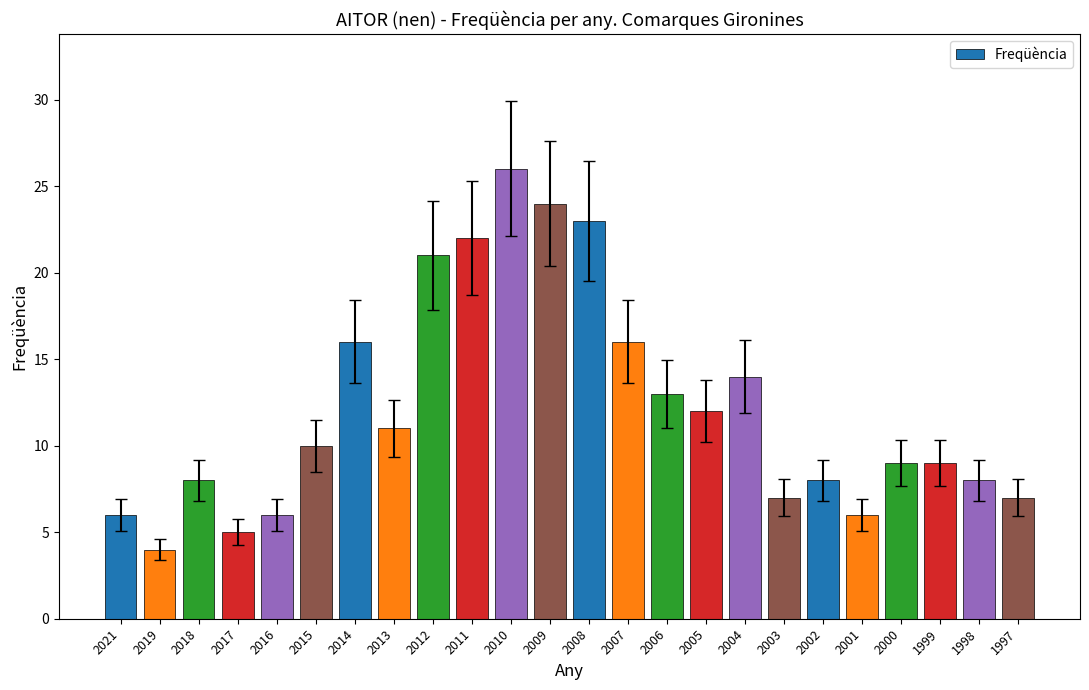

Read the value at 2002.

8